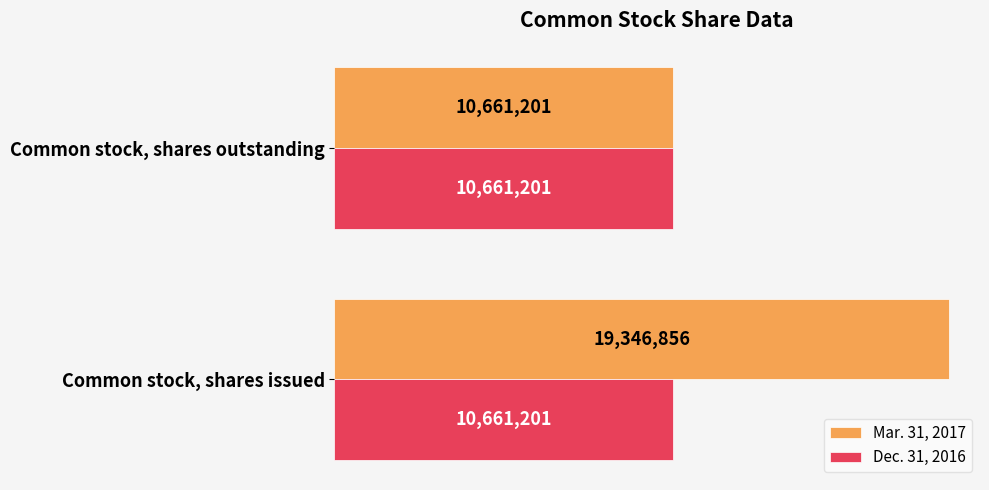

What is the greatest value displayed?

19346856.0